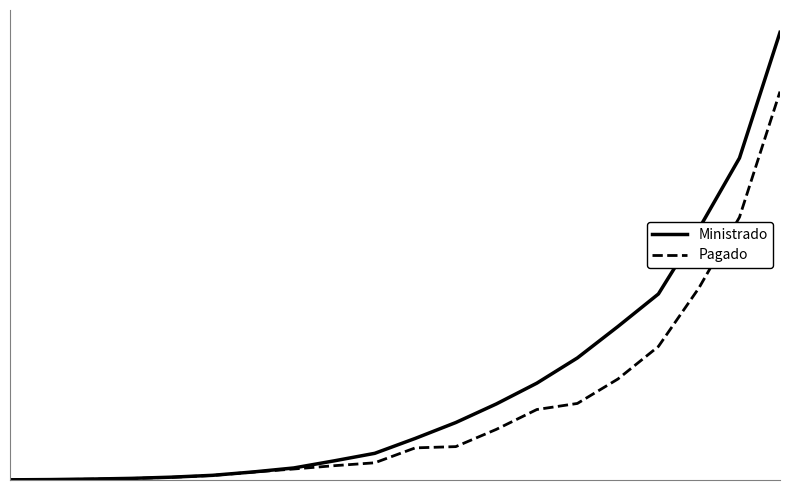

What is the value of the Ministrado point at the 18th from the left?

4.6